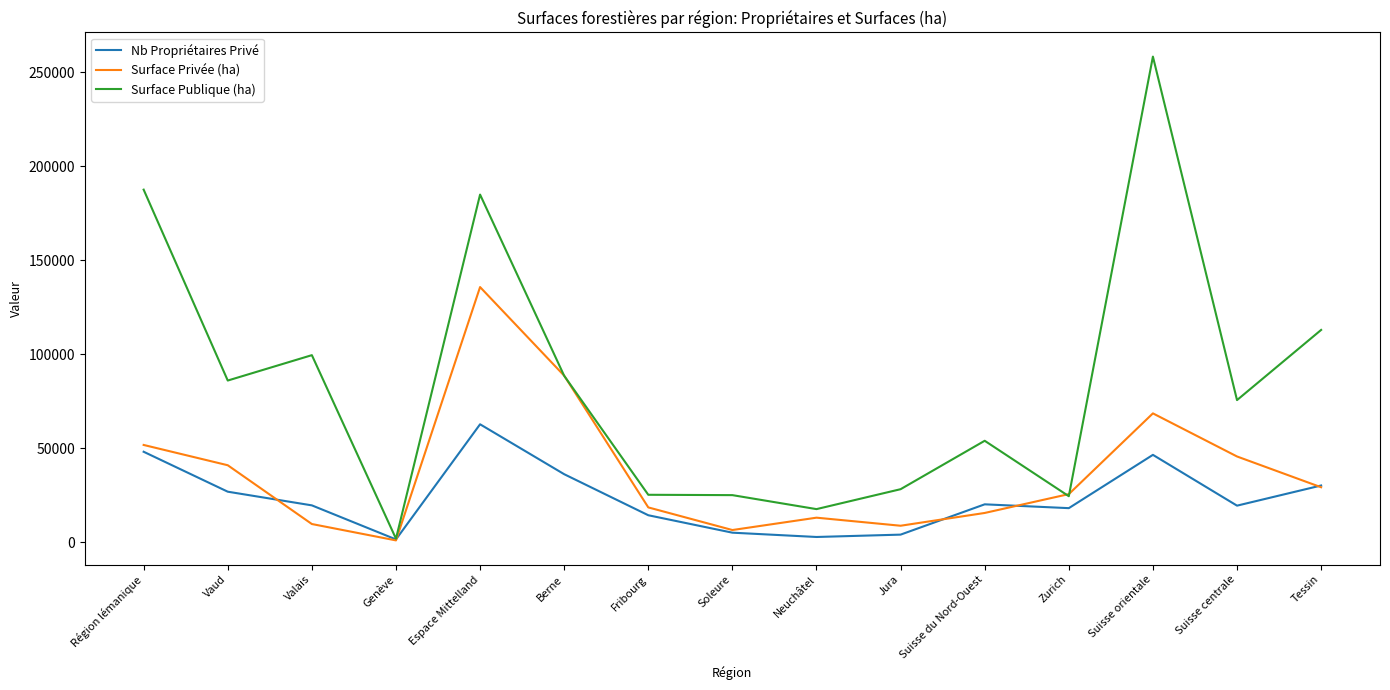

Does the chart display data point markers on the line(s)?

No